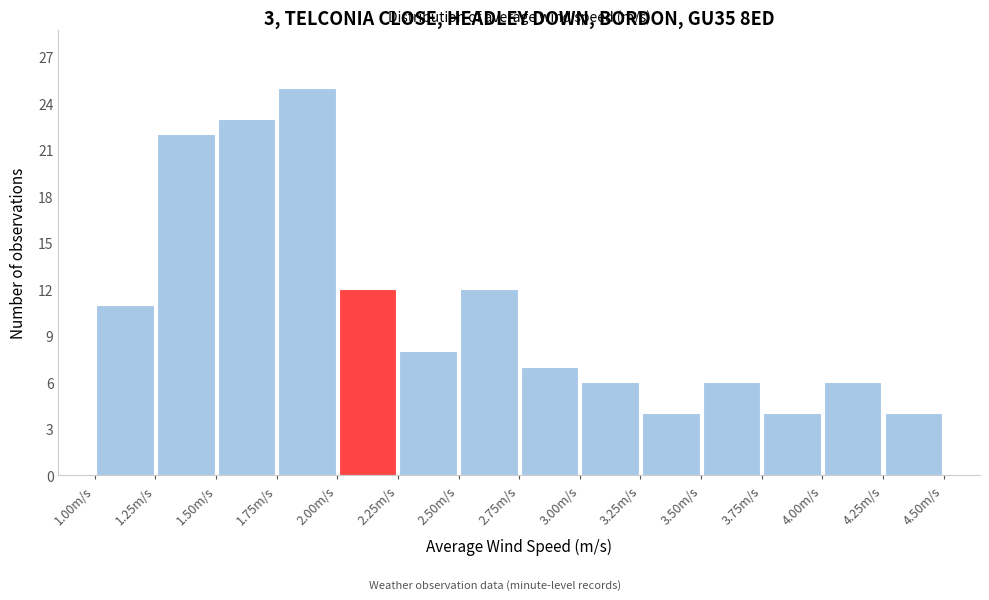

How tall is the bar that spans 2.25 to 2.50 on the x-axis? The values are not printed on the chart, so give them approximately, as read against the axis.

8